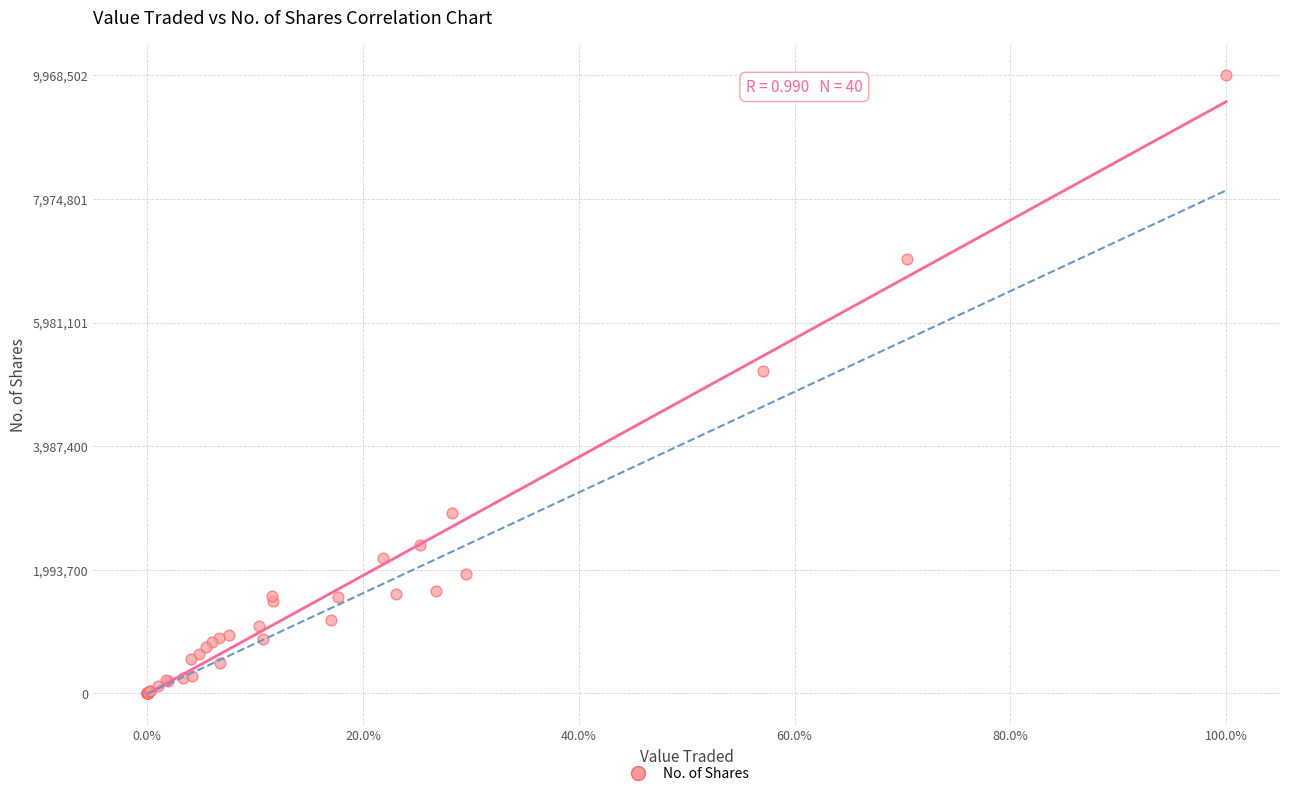

What Y value in the scatter plot is closest to 4984259?

5199249